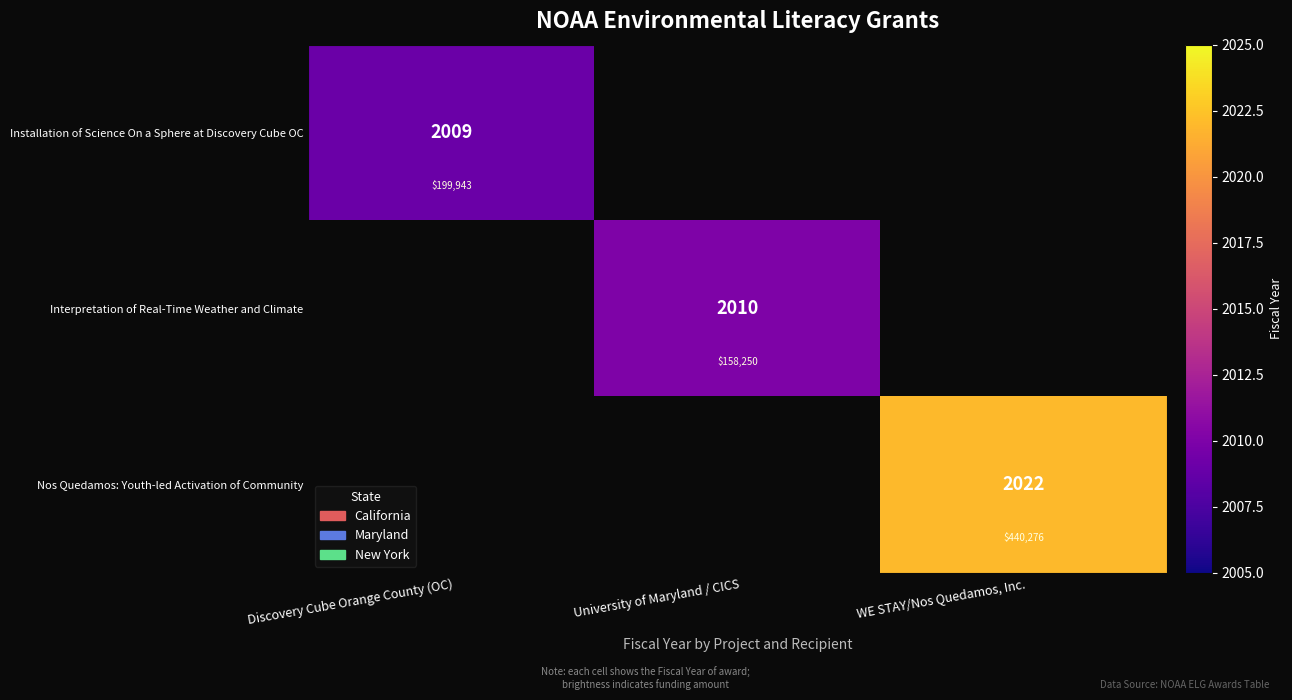

The value of Installation of Science On a Sphere at Discovery Cube OC at Discovery Cube Orange County (OC) is 2009.0. True or false?

True